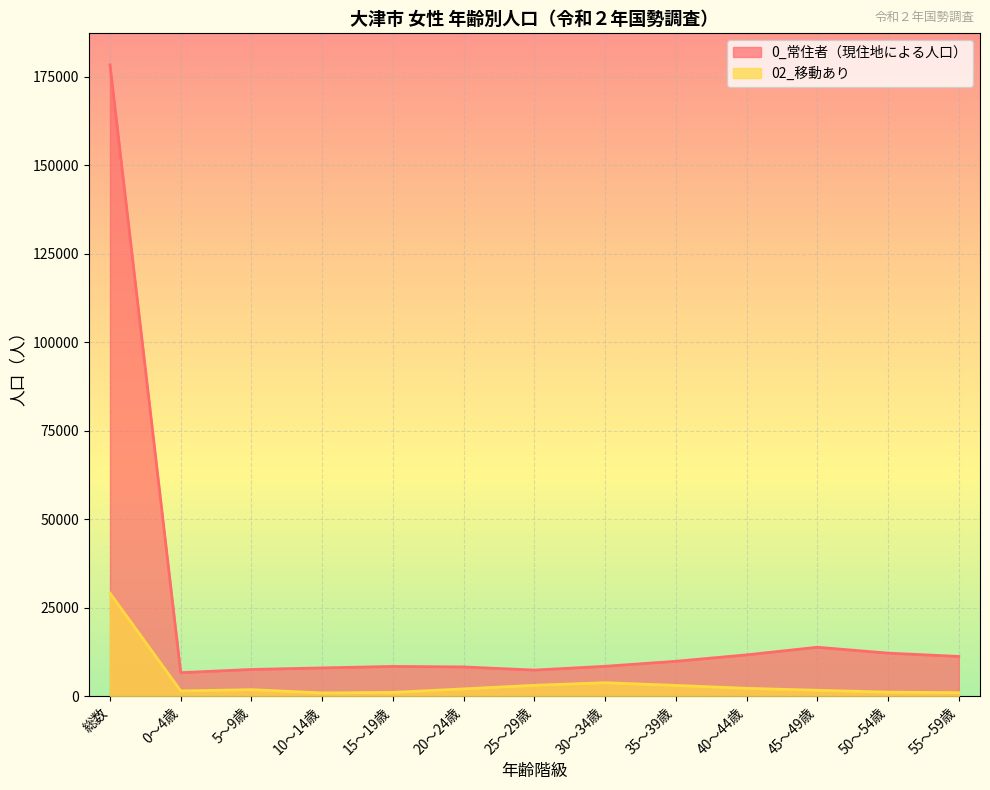

What is the value of the 02_移動あり point at the 12th from the left?

1172